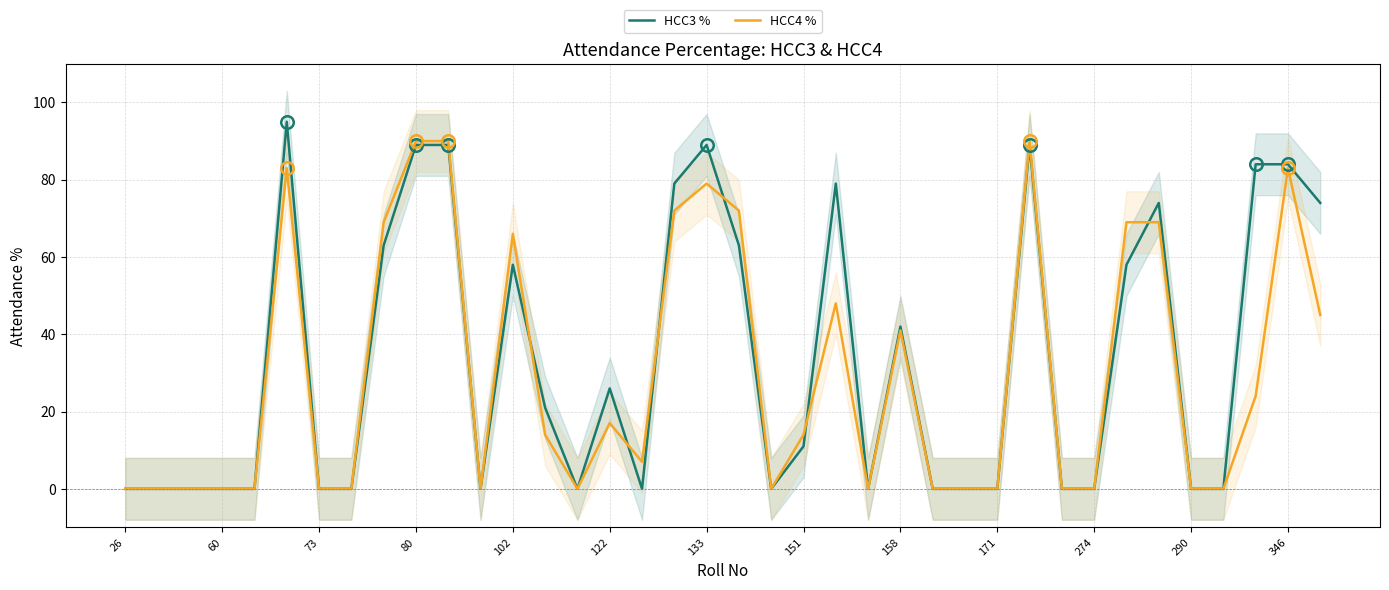

Which series has the largest total across all categories?

HCC3 %